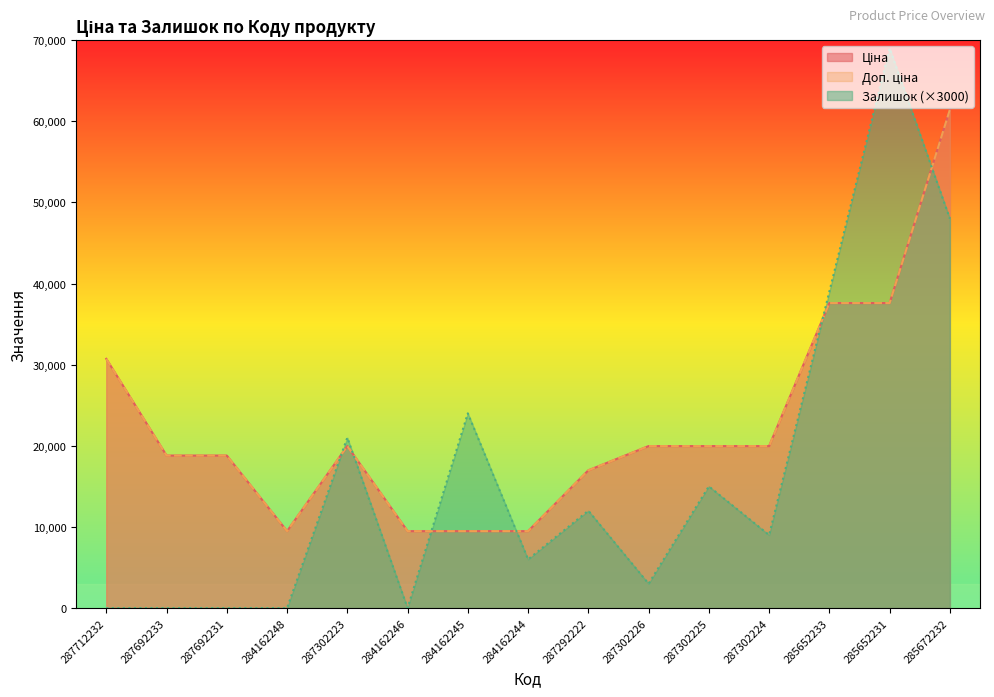

What is the spread (max minus min) of values at 284162245?

14519.9